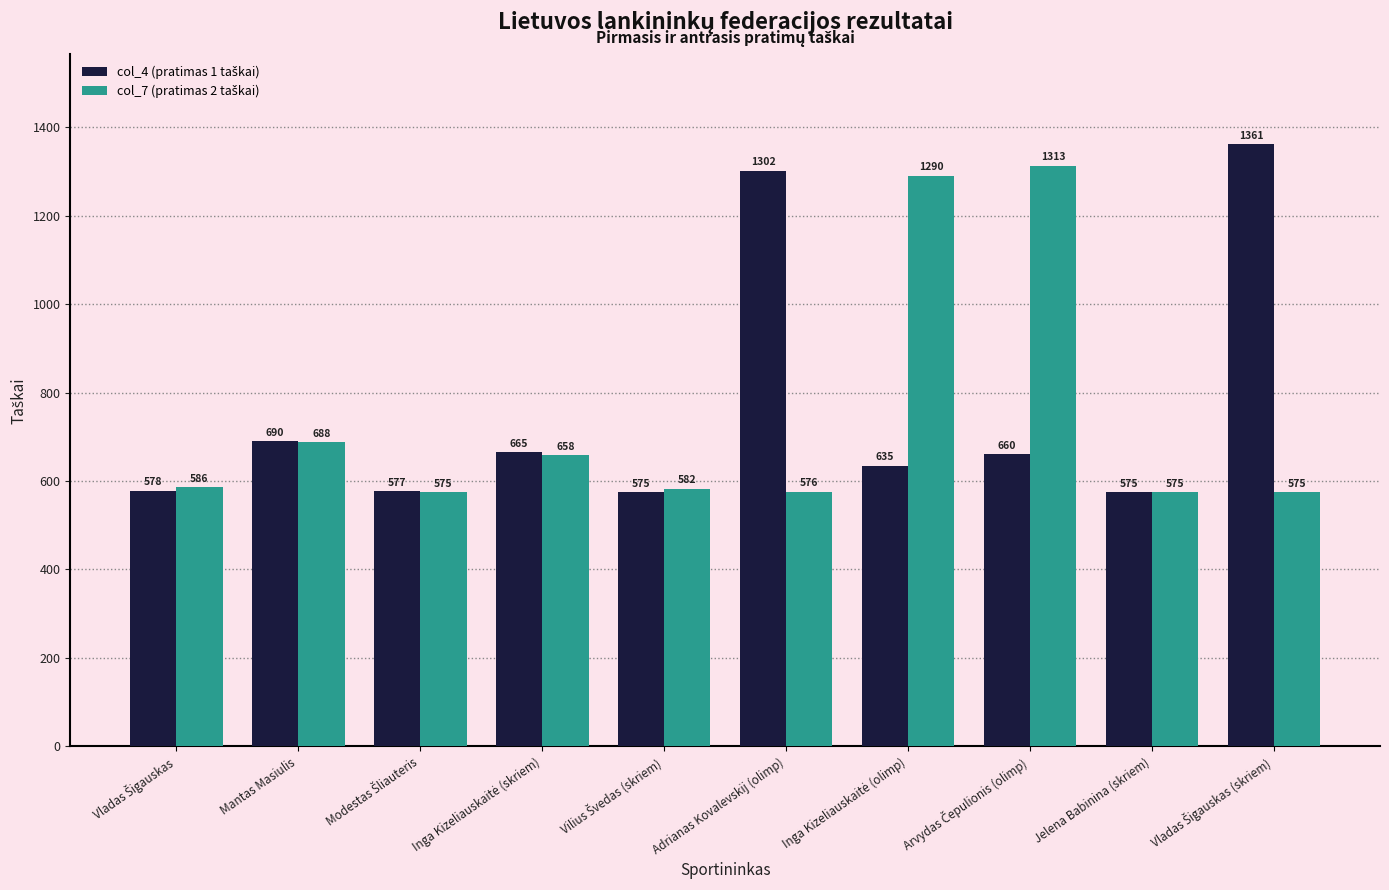

How many bars are there in each group?

2